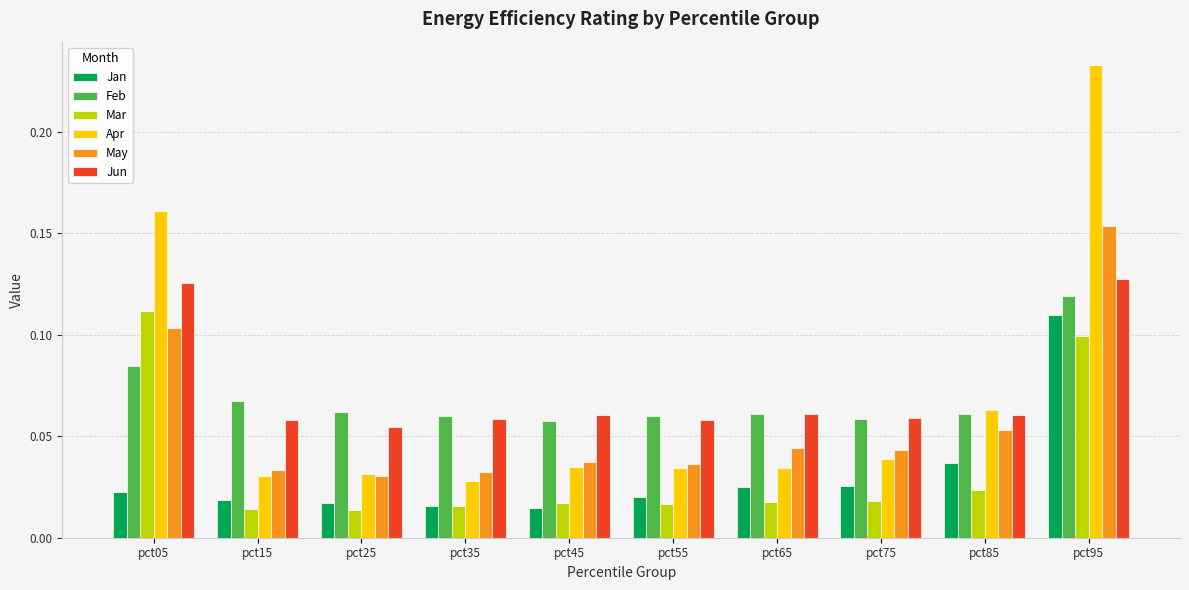

Which series changed the most between pct45 and pct75?

Jan